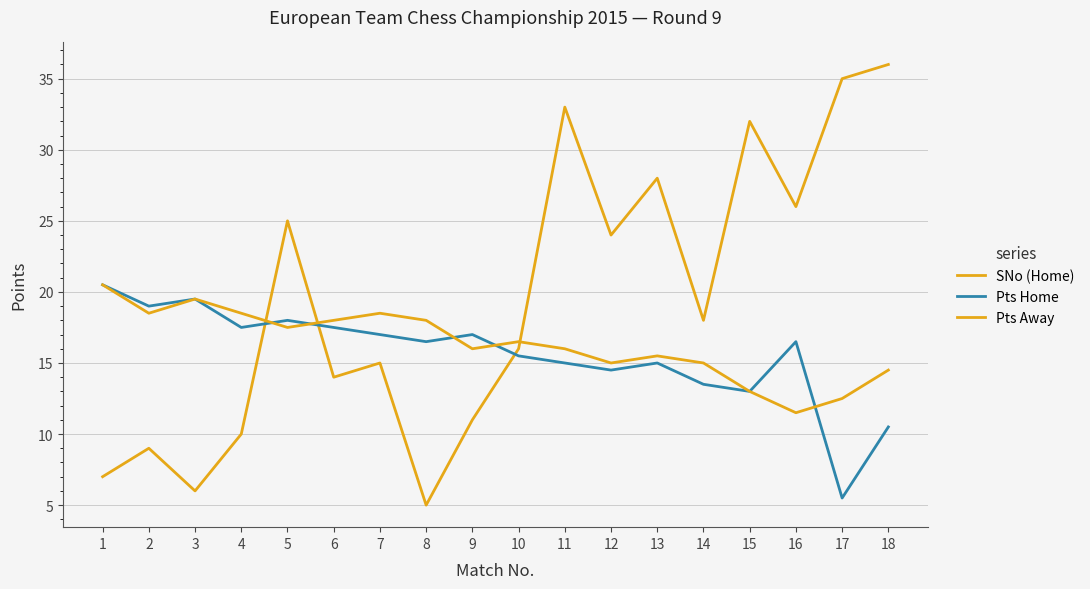

At 6, list the series in order from smallest to largest.

SNo (Home), Pts Home, Pts Away